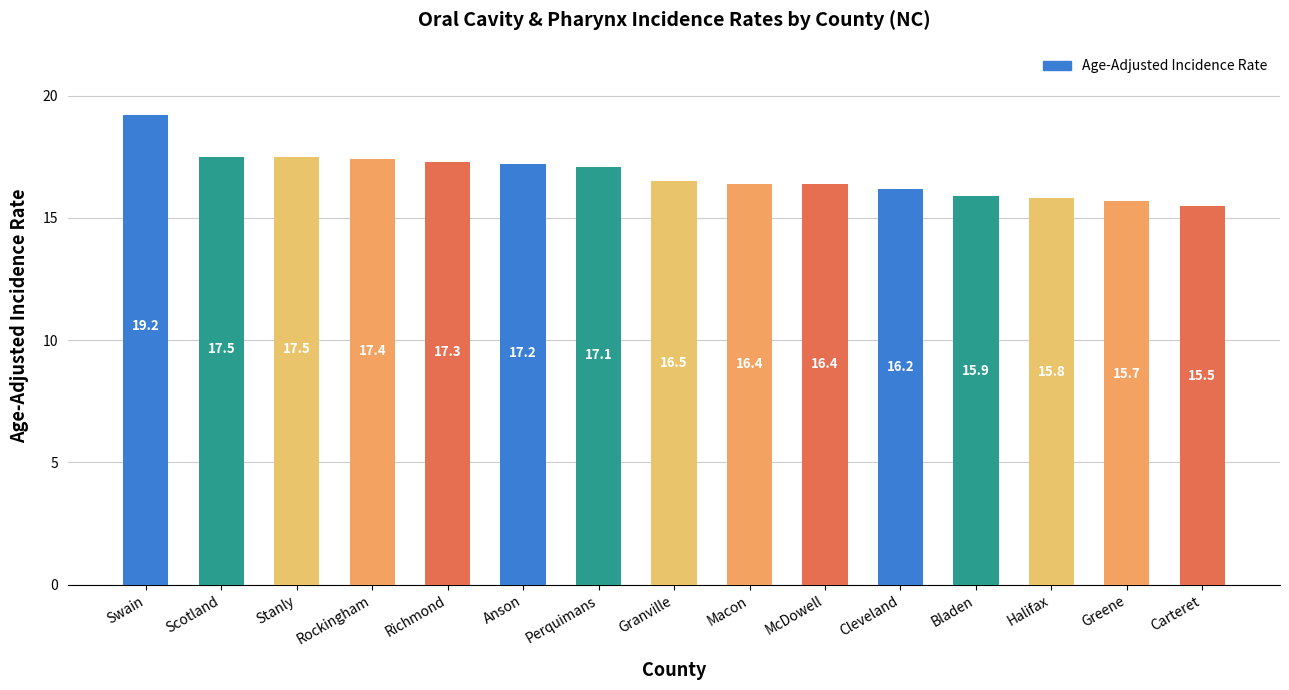

What is the label of the 4th bar from the right?

Bladen